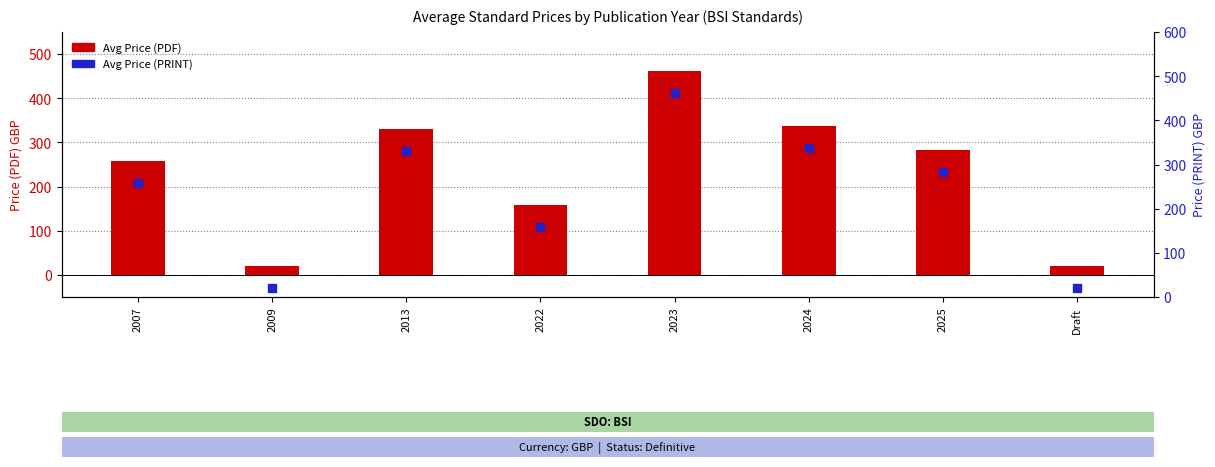

Is the value of Avg Price (PRINT) at 2009 greater than the value of Avg Price (PDF) at 2024?

No